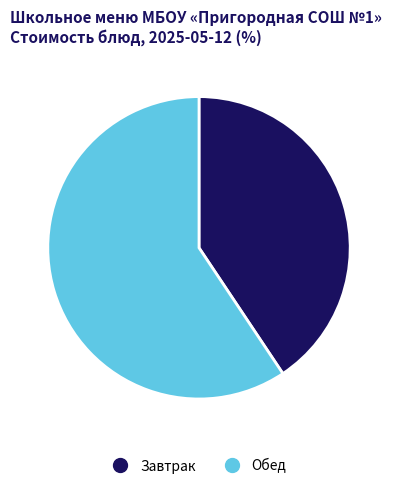

Does any single category account for the majority?

Yes